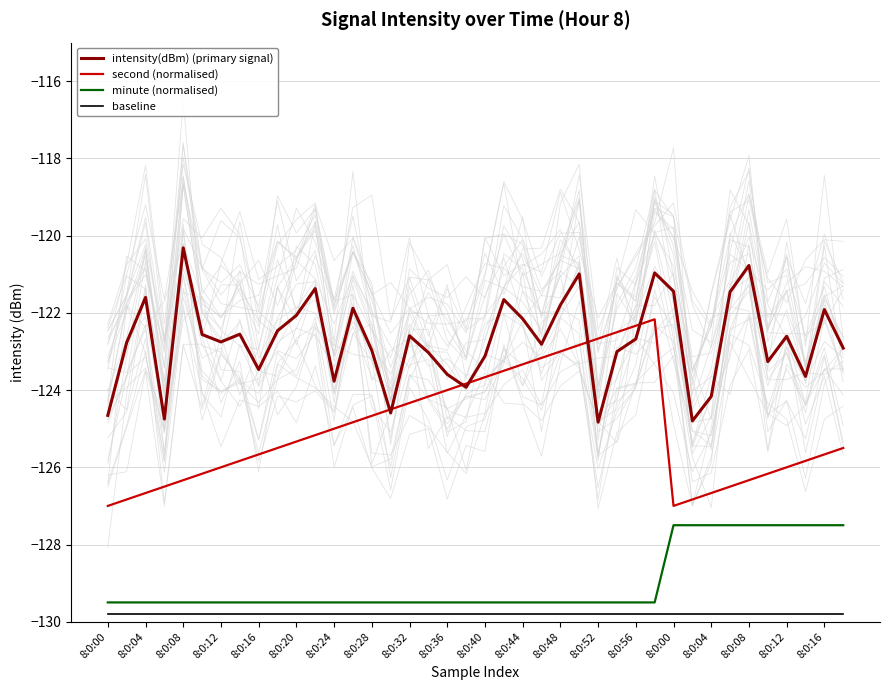

How many intersections are there between intensity(dBm) (primary signal) and second (normalised)?

6